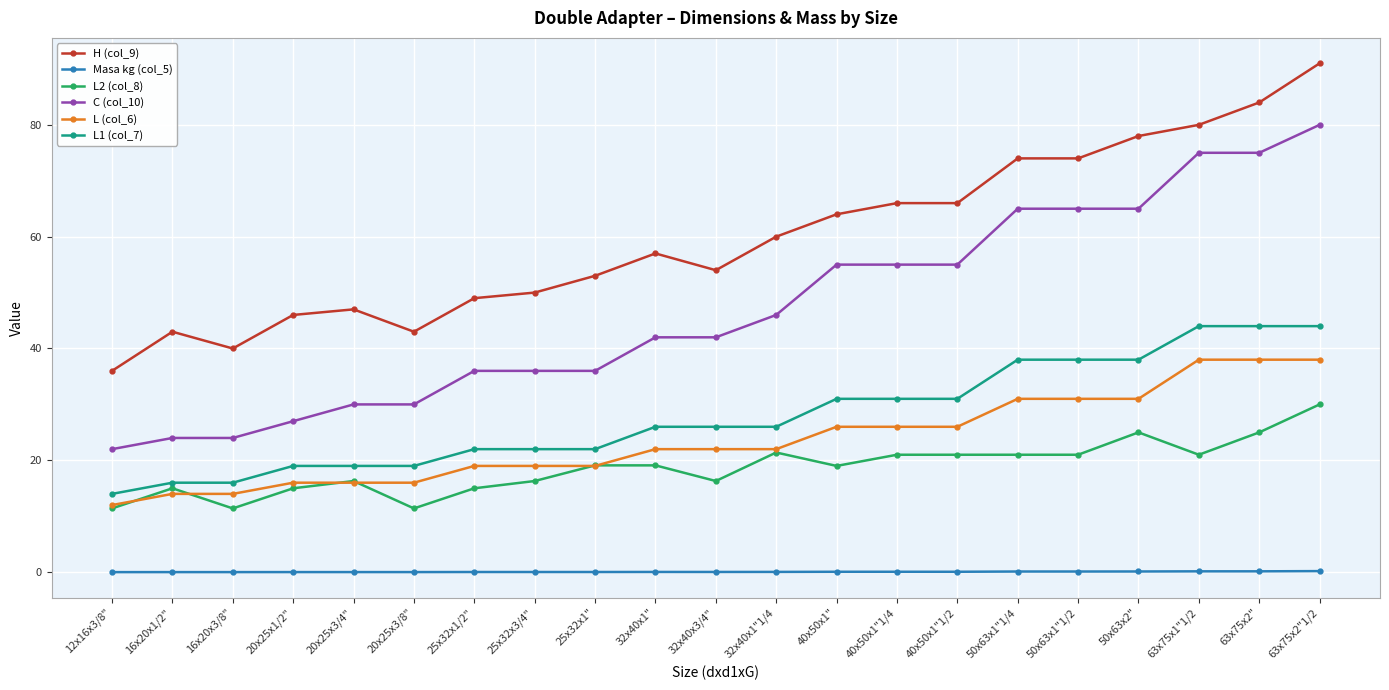

Which category has the highest value in the H (col_9) series?

63x75x2"1/2